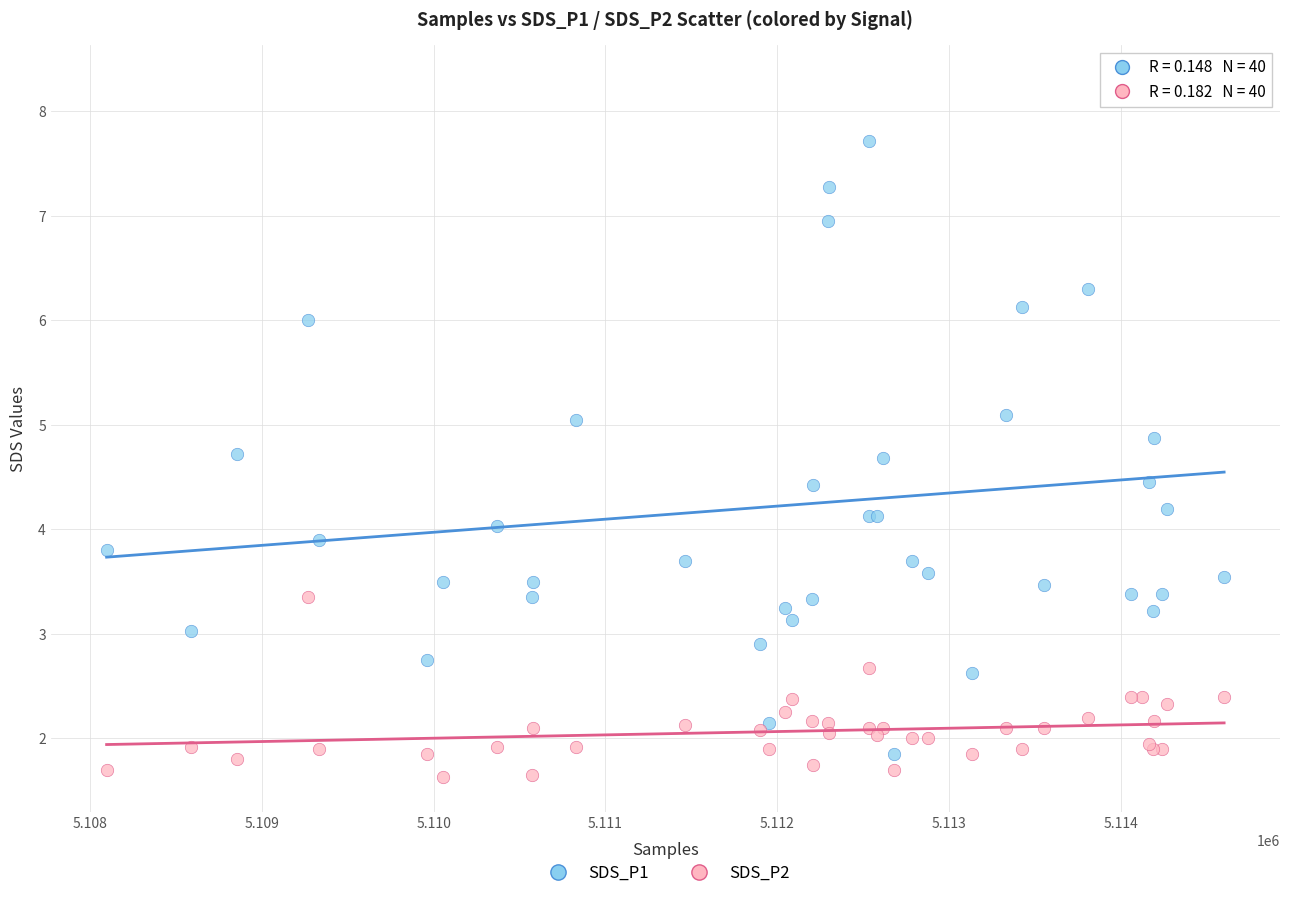

What is the X range (max minus min) for the scatter plot?

6503.0